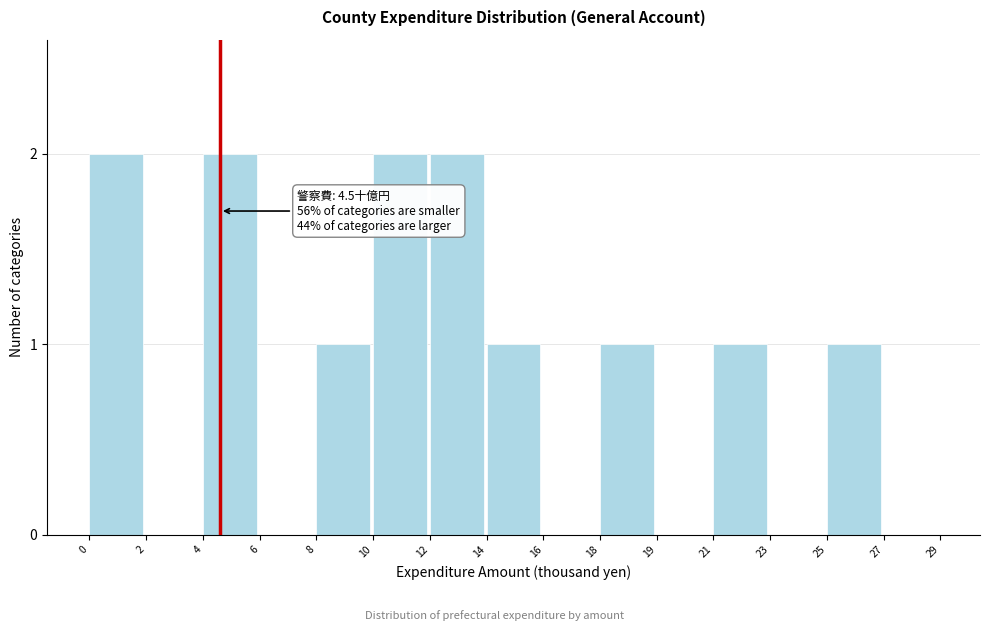

Reading left to right, transcribe all the data shown in this chart.

0=2	2=0	4=2	6=0	8=1	10=2	12=2	14=1	16=0	18=1	19=0	21=1	23=0	25=1	27=0